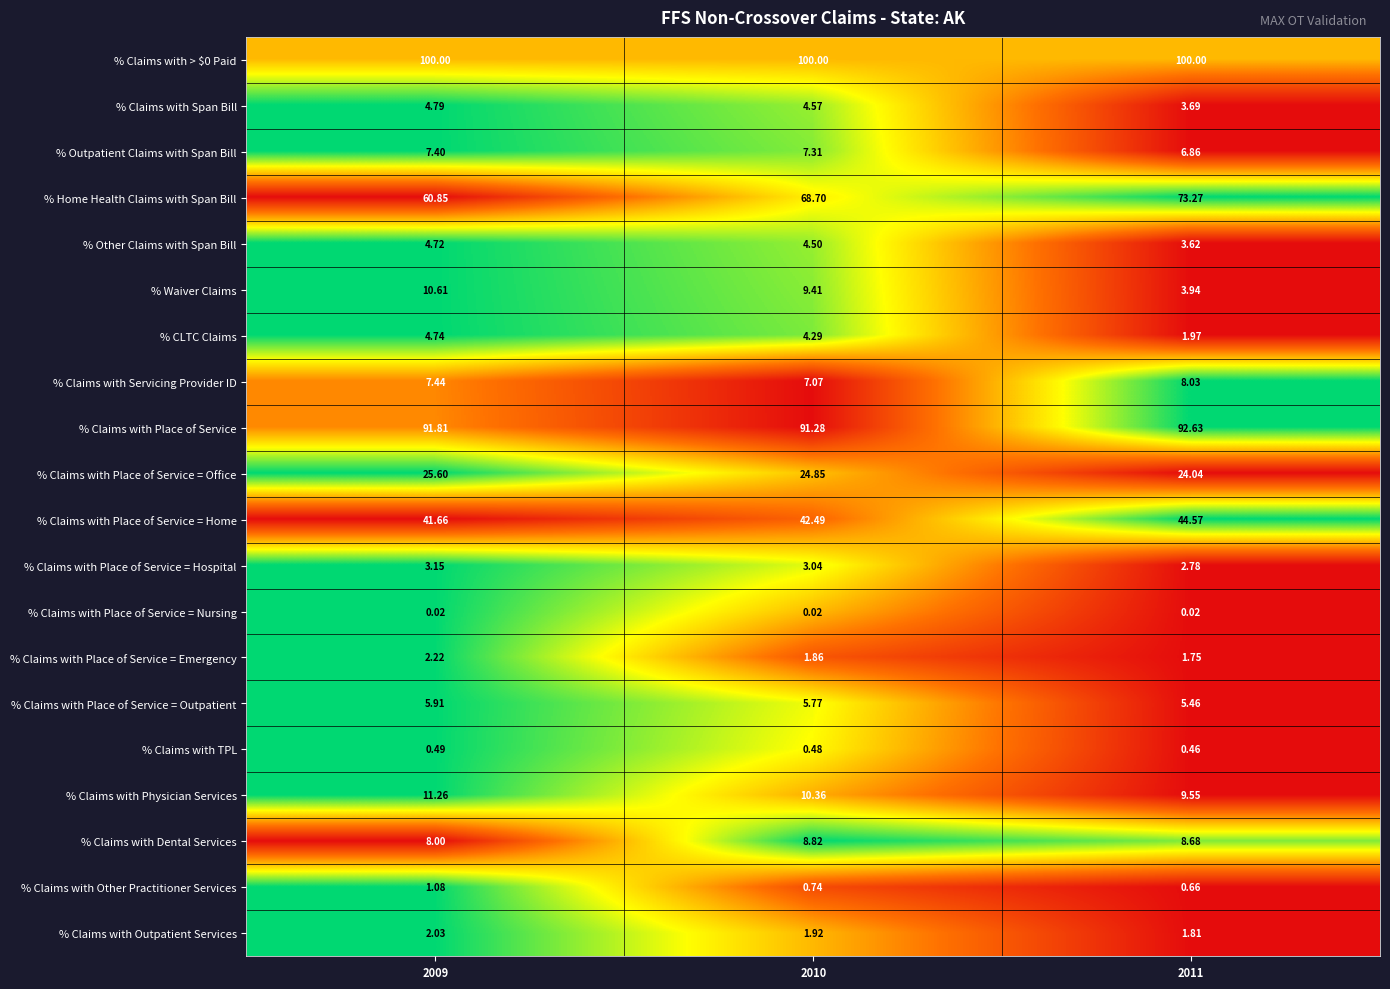

Is the value of % Claims with Servicing Provider ID at 2011 greater than the value of % Claims with Place of Service = Outpatient at 2011?

Yes